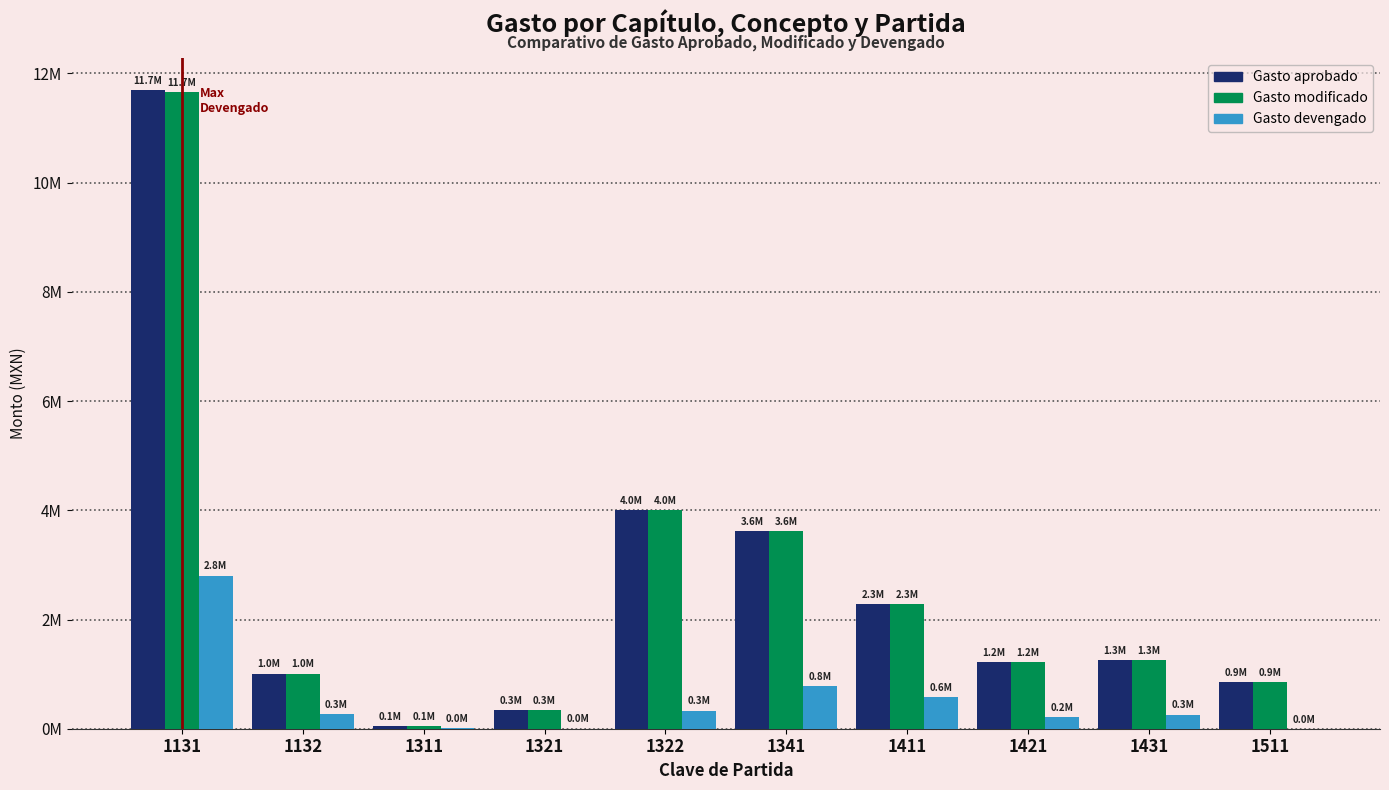

What is the sum of all Gasto aprobado values?

26325076.4